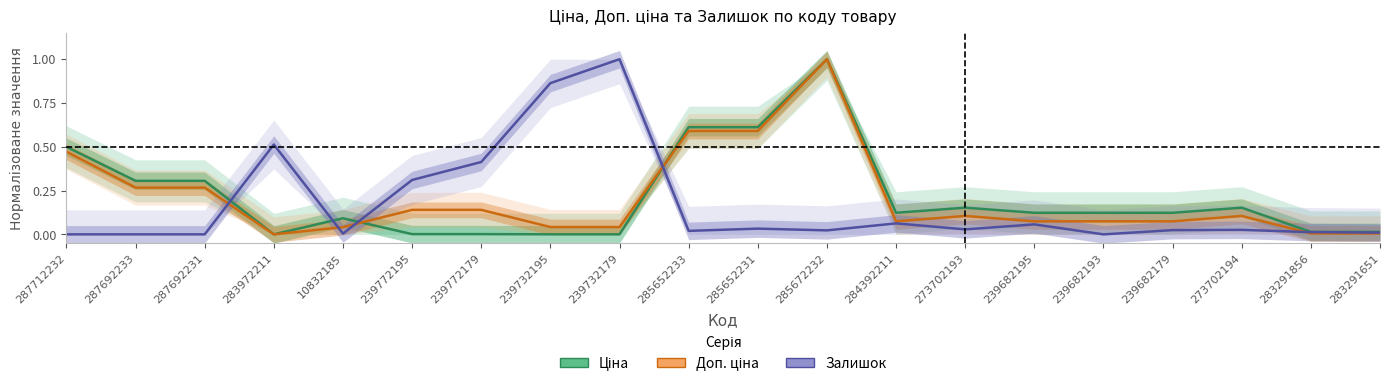

How many categories are shown in the chart?

20